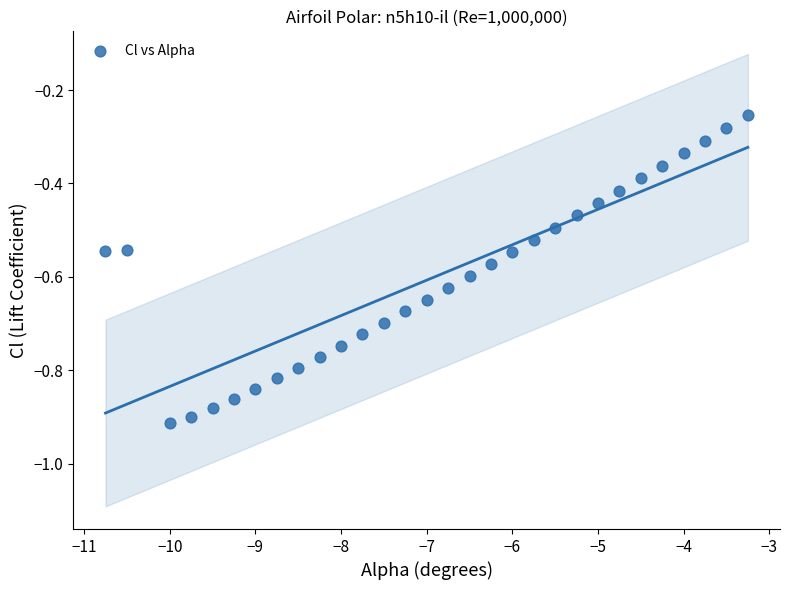

What is the range of X values (max minus min)?

7.5